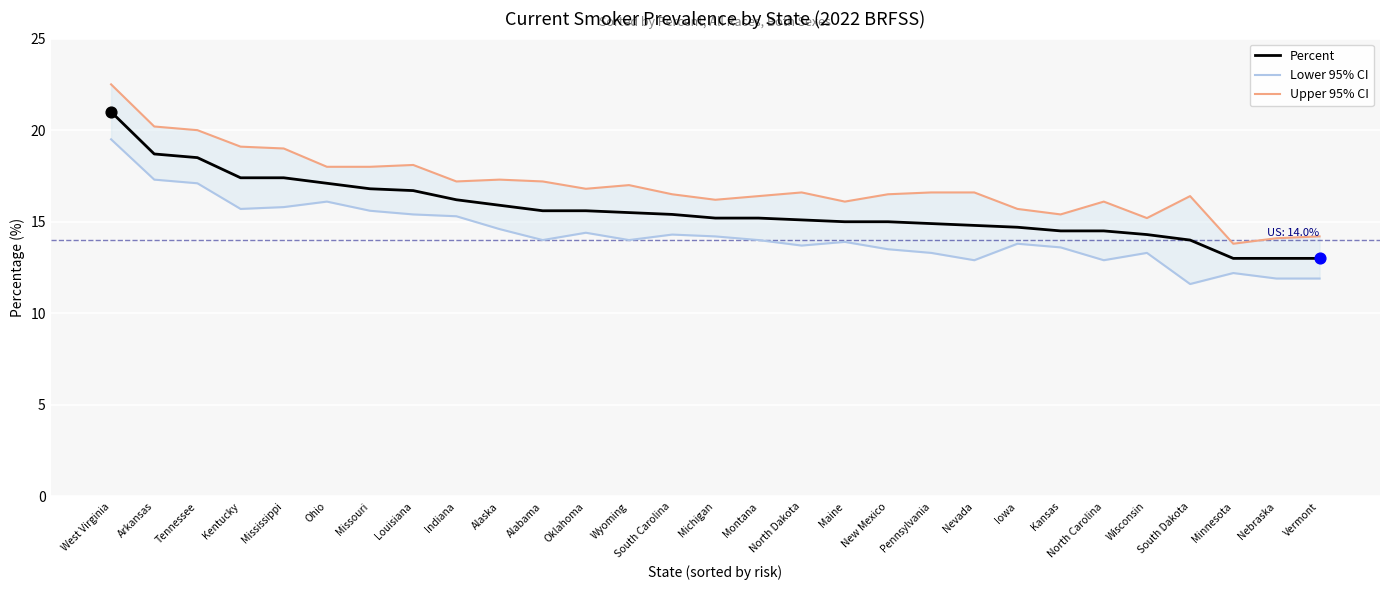

What is the total value across all series at Kansas?

43.5